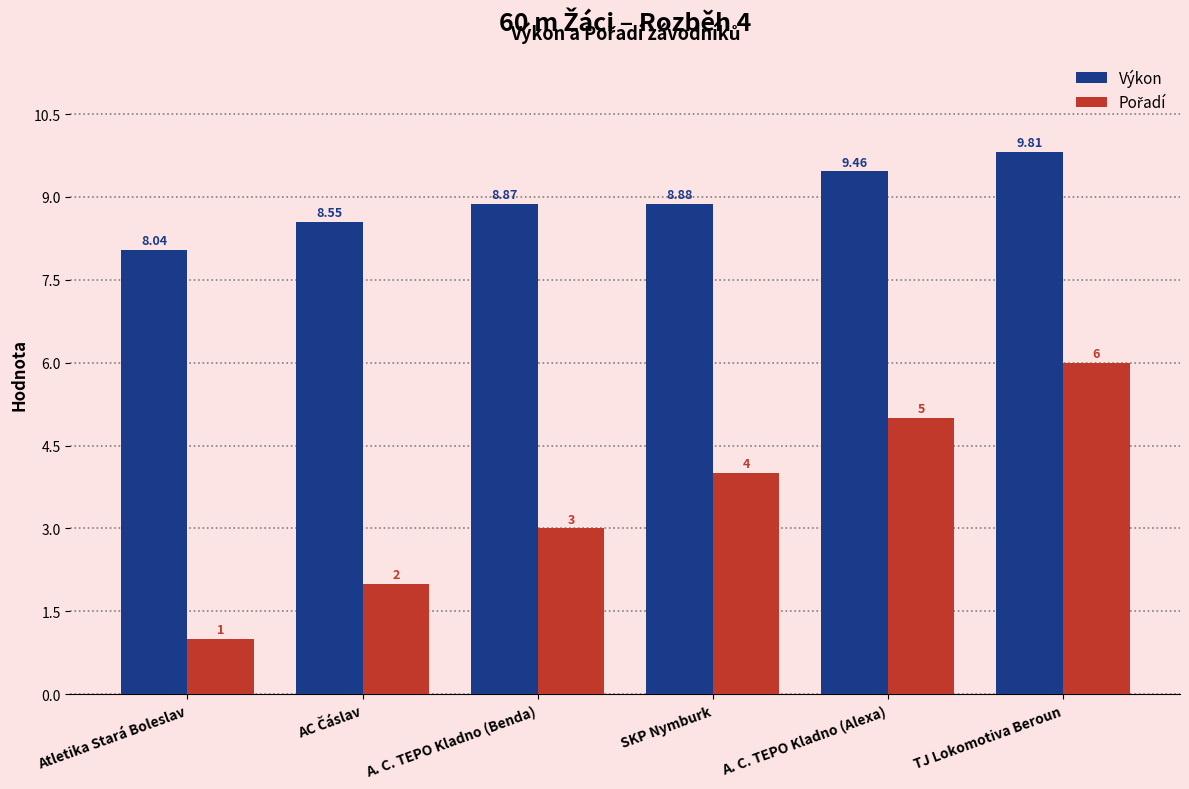

What is the greatest value displayed?

9.8